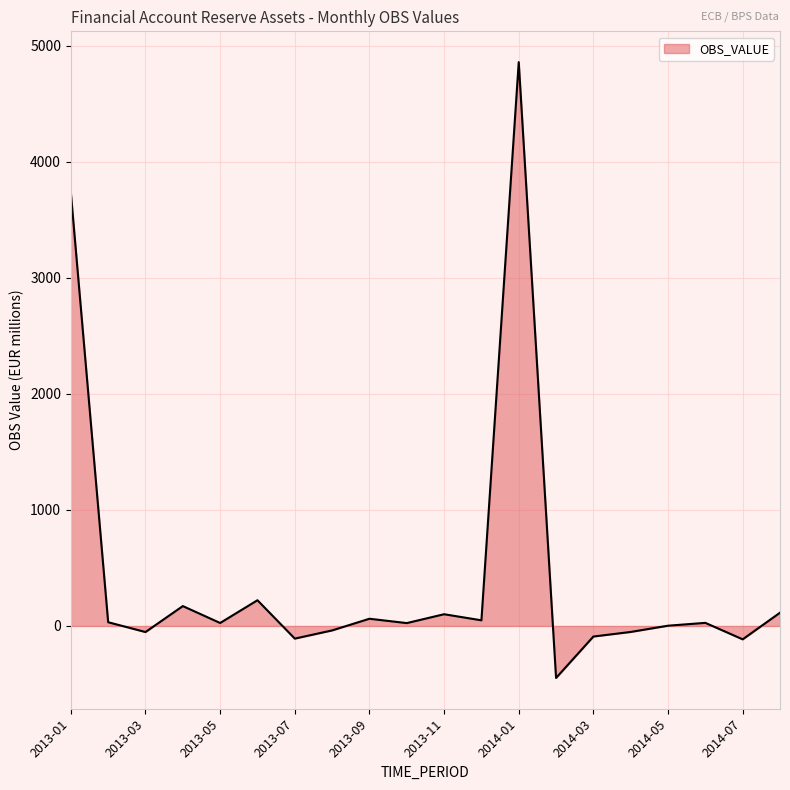

What is the maximum value shown in the chart?

4859.2